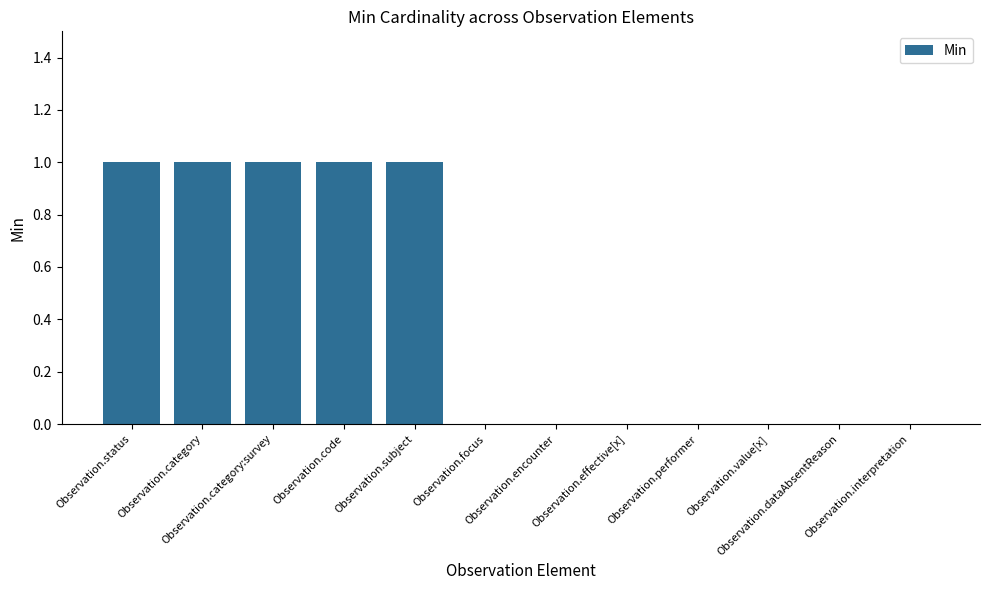

What is the sum of all values?

5